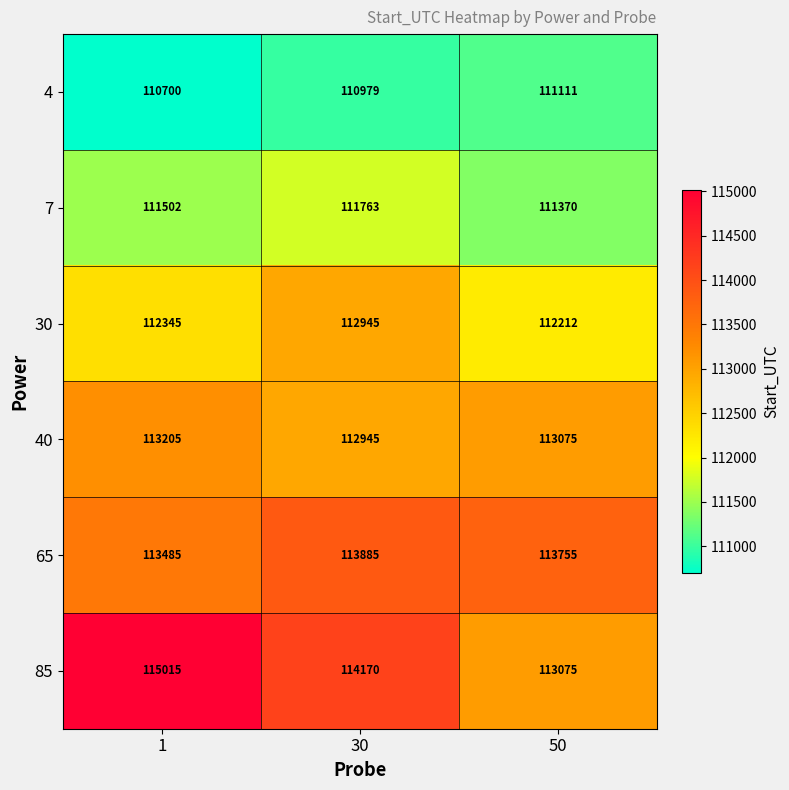

Reading right to left, what are all the values shown in this chart?

4: 50=111111	30=110979	1=110700
7: 50=111370	30=111763	1=111502
30: 50=112212	30=112945	1=112345
40: 50=113075	30=112945	1=113205
65: 50=113755	30=113885	1=113485
85: 50=113075	30=114170	1=115015